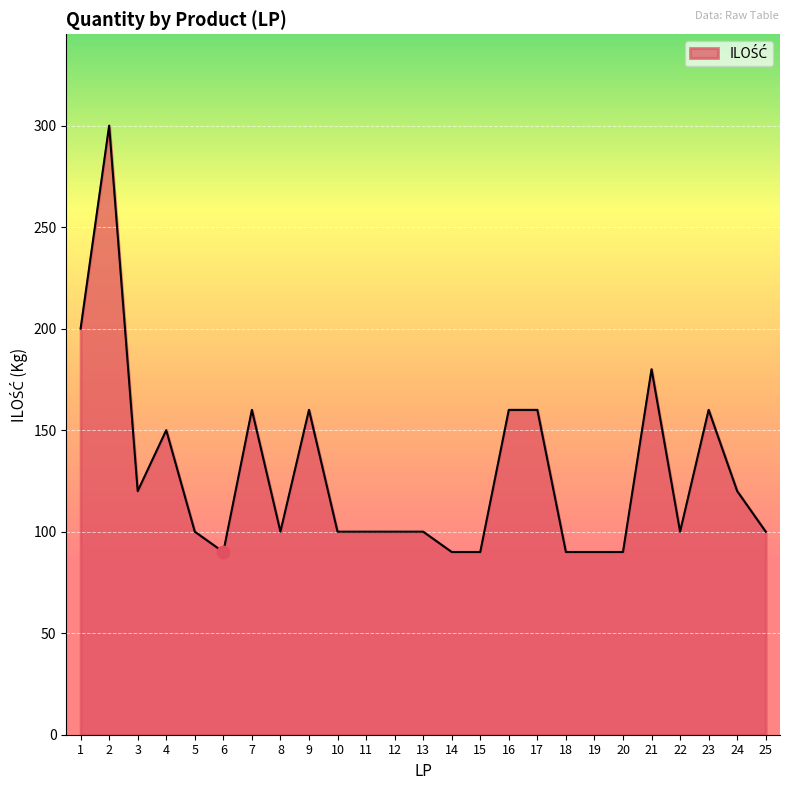

What is the ratio of the value at 16 to the value at 14?

1.8